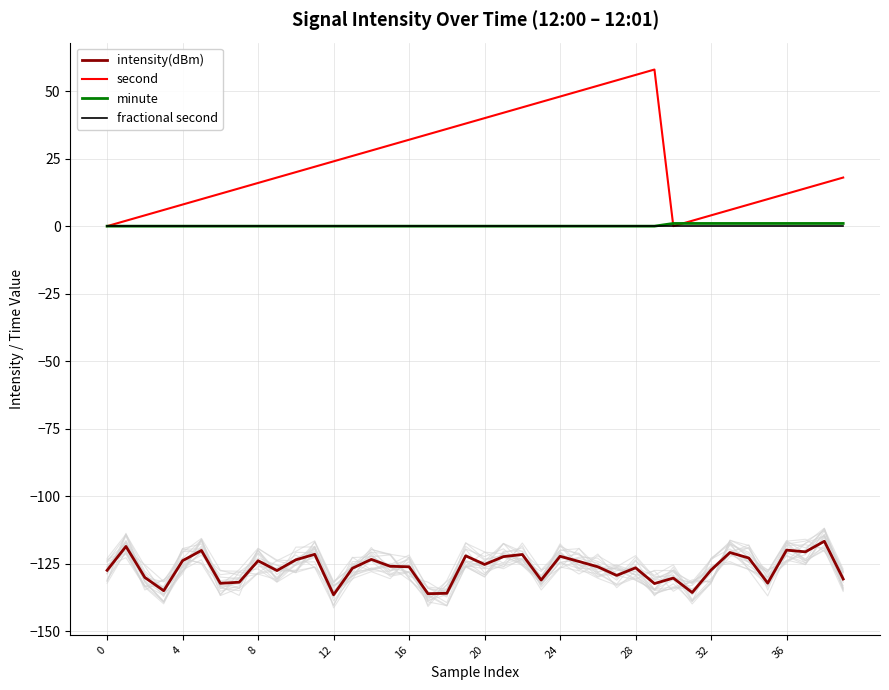

What is the difference between the maximum and second lowest values in the minute series?

1.0